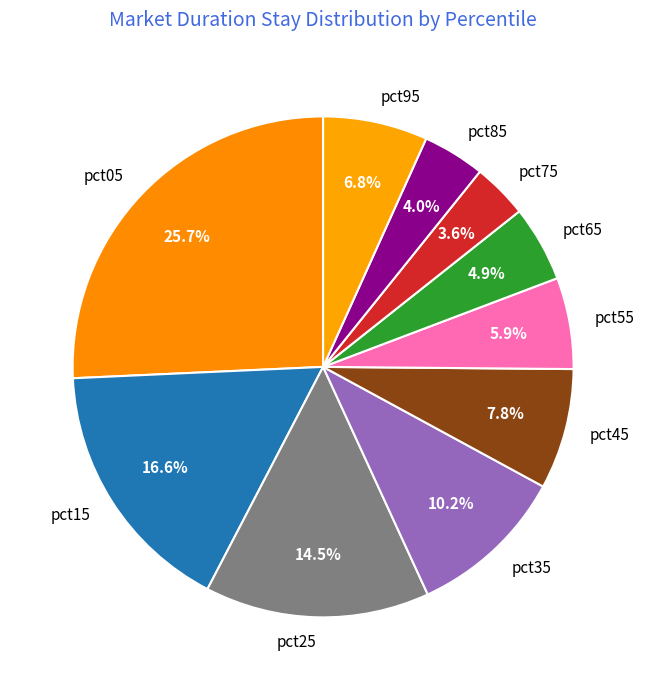

What is the ratio of the value at pct55 to the value at pct15?

0.4